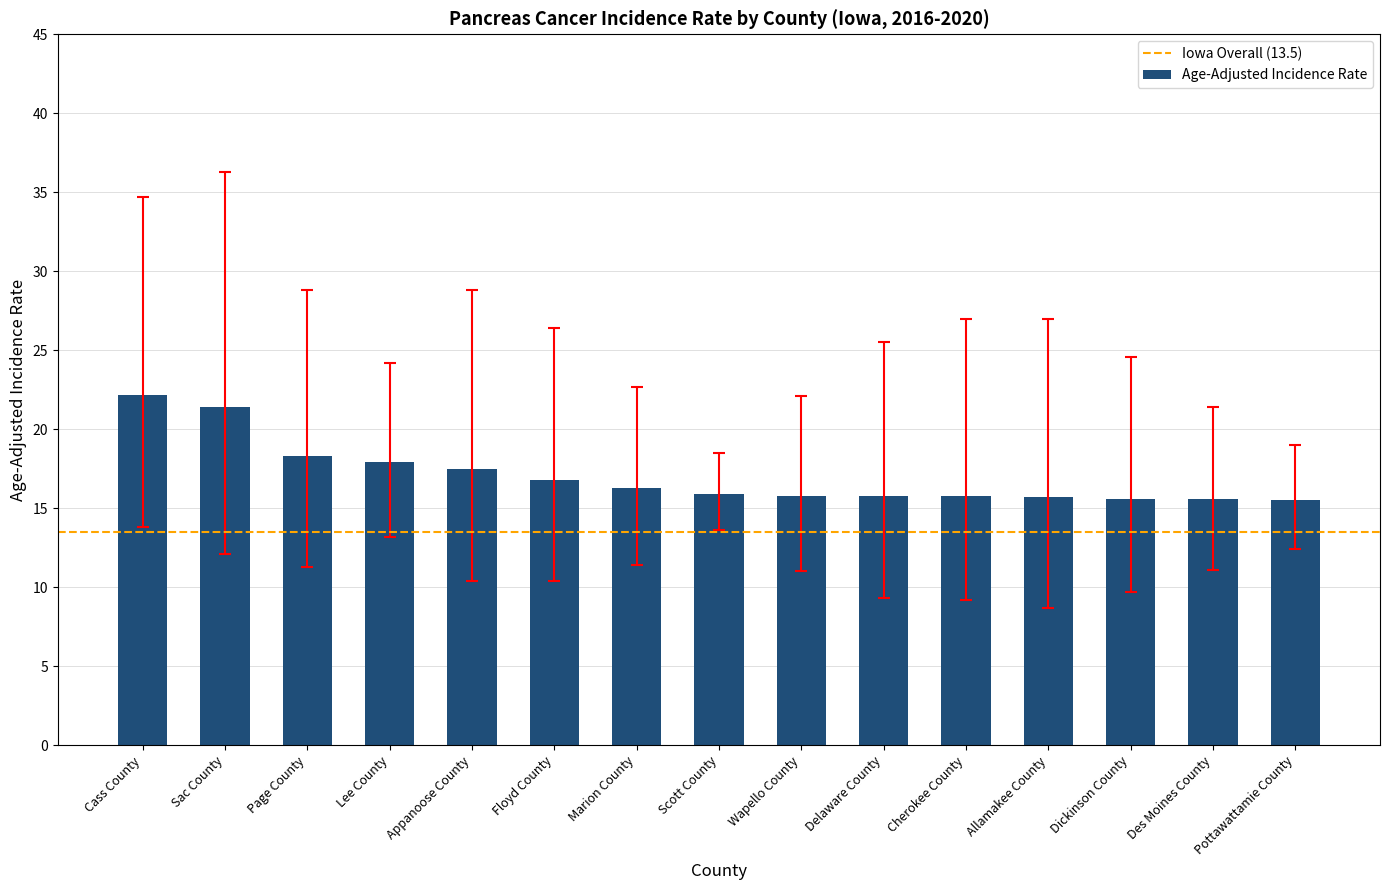

The chart shows a value of 16.8 at Floyd County. True or false?

True